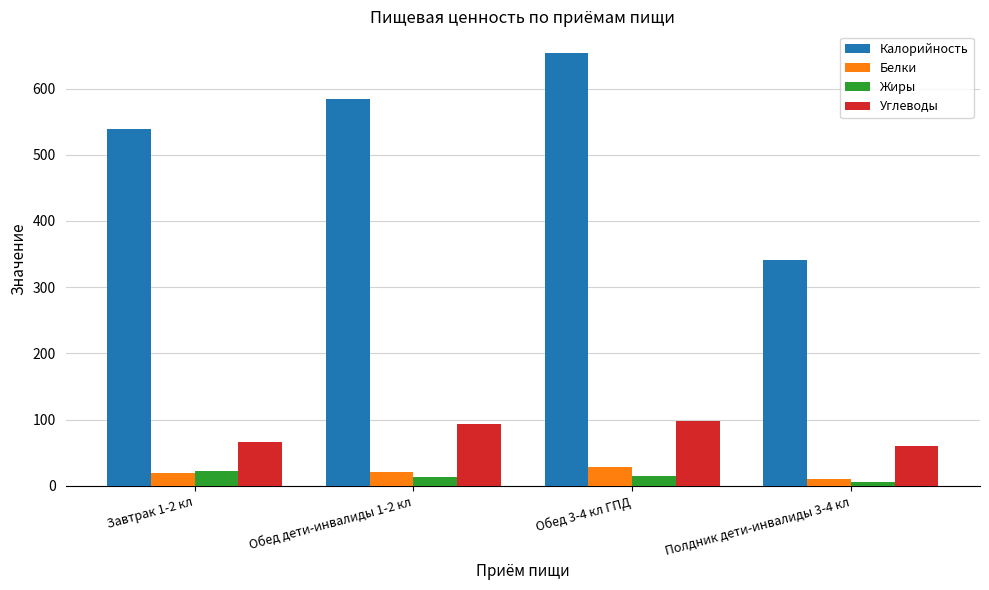

What is the difference between the Белки values at Полдник дети-инвалиды 3-4 кл and Обед дети-инвалиды 1-2 кл?

10.2